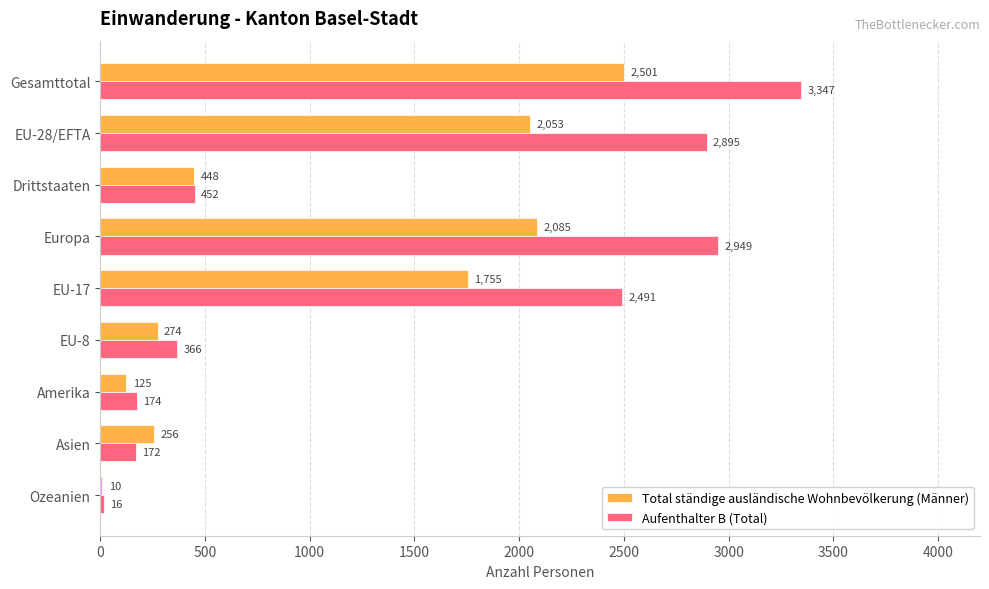

What is the greatest value displayed?

3347